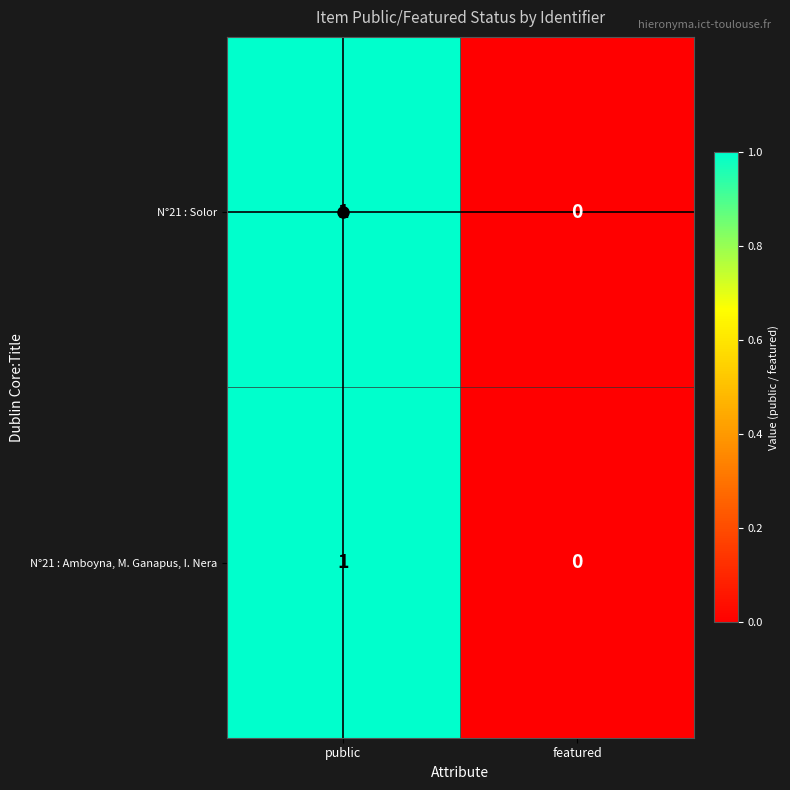

True or false: N°21 : Amboyna, M. Ganapus, I. Nera has a value of 1 at public.

True